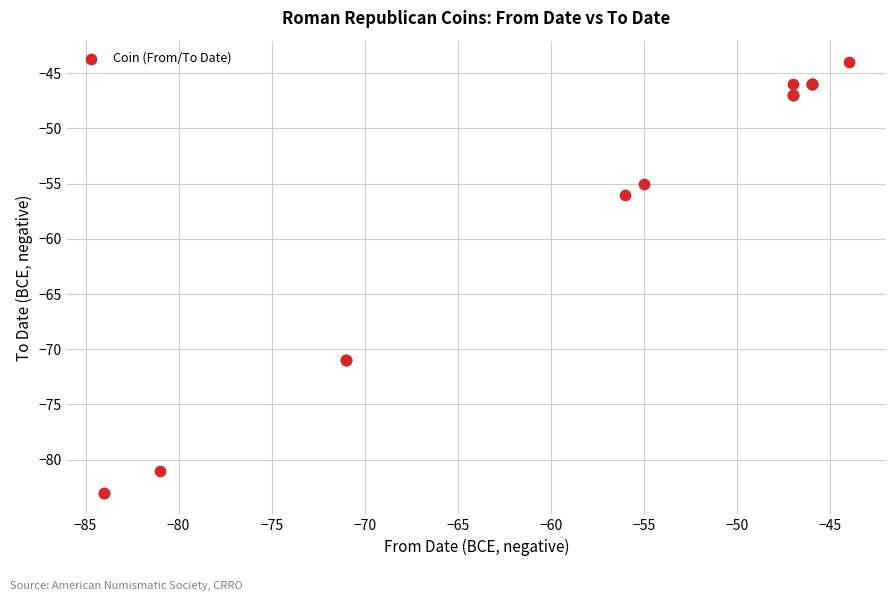

What Y value in the scatter plot is closest to -63?

-56